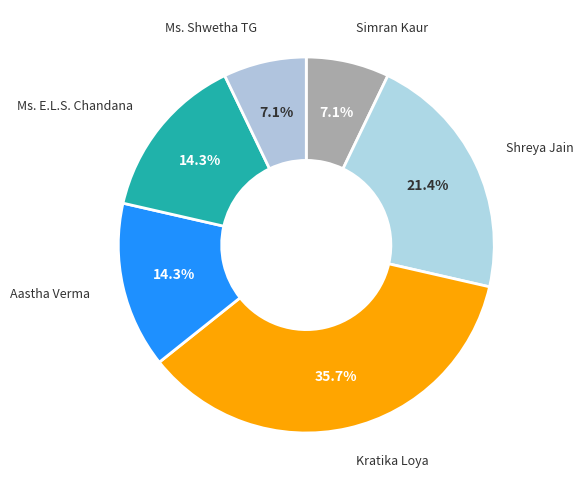

The Ms. Shwetha TG slice represents 7% of the pie. True or false?

True